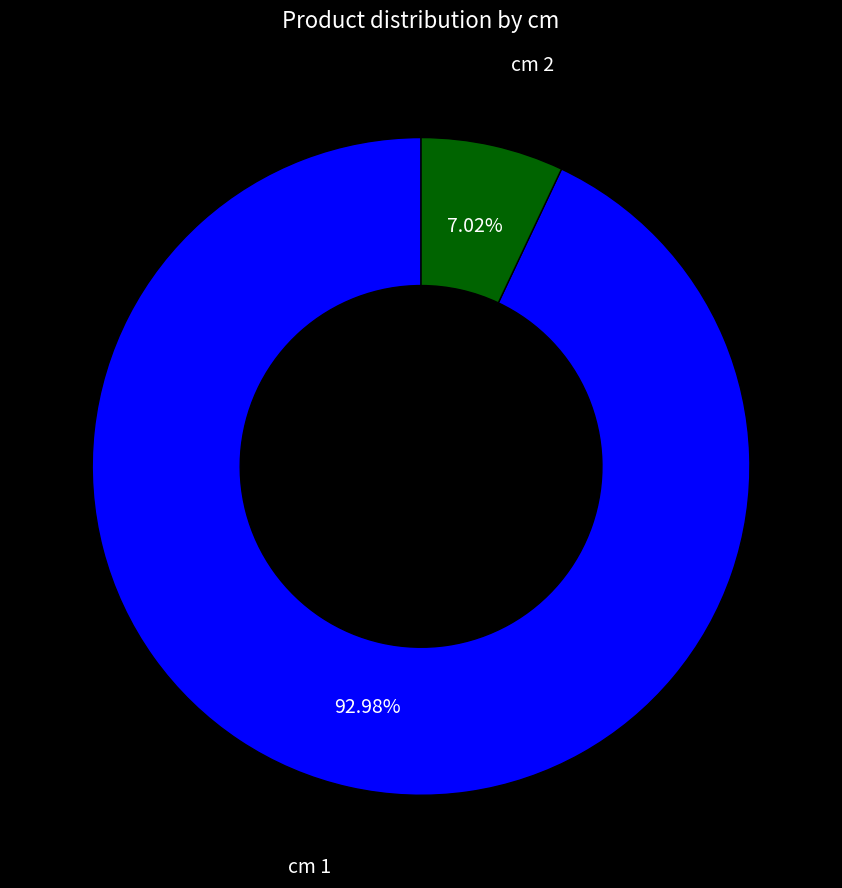

Does any single category account for the majority?

Yes